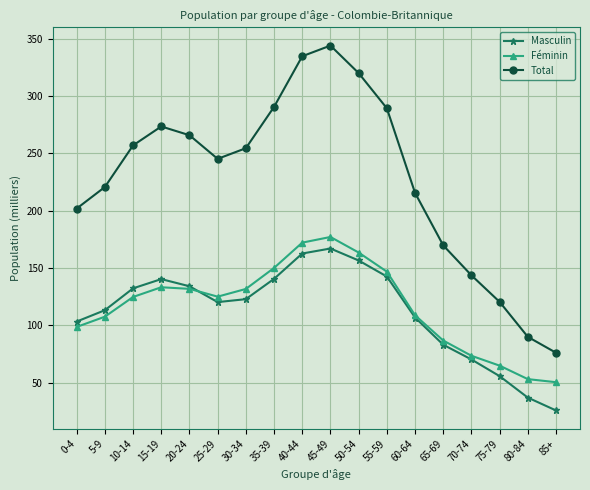

What are all the series names shown in the legend?

Masculin, Féminin, Total